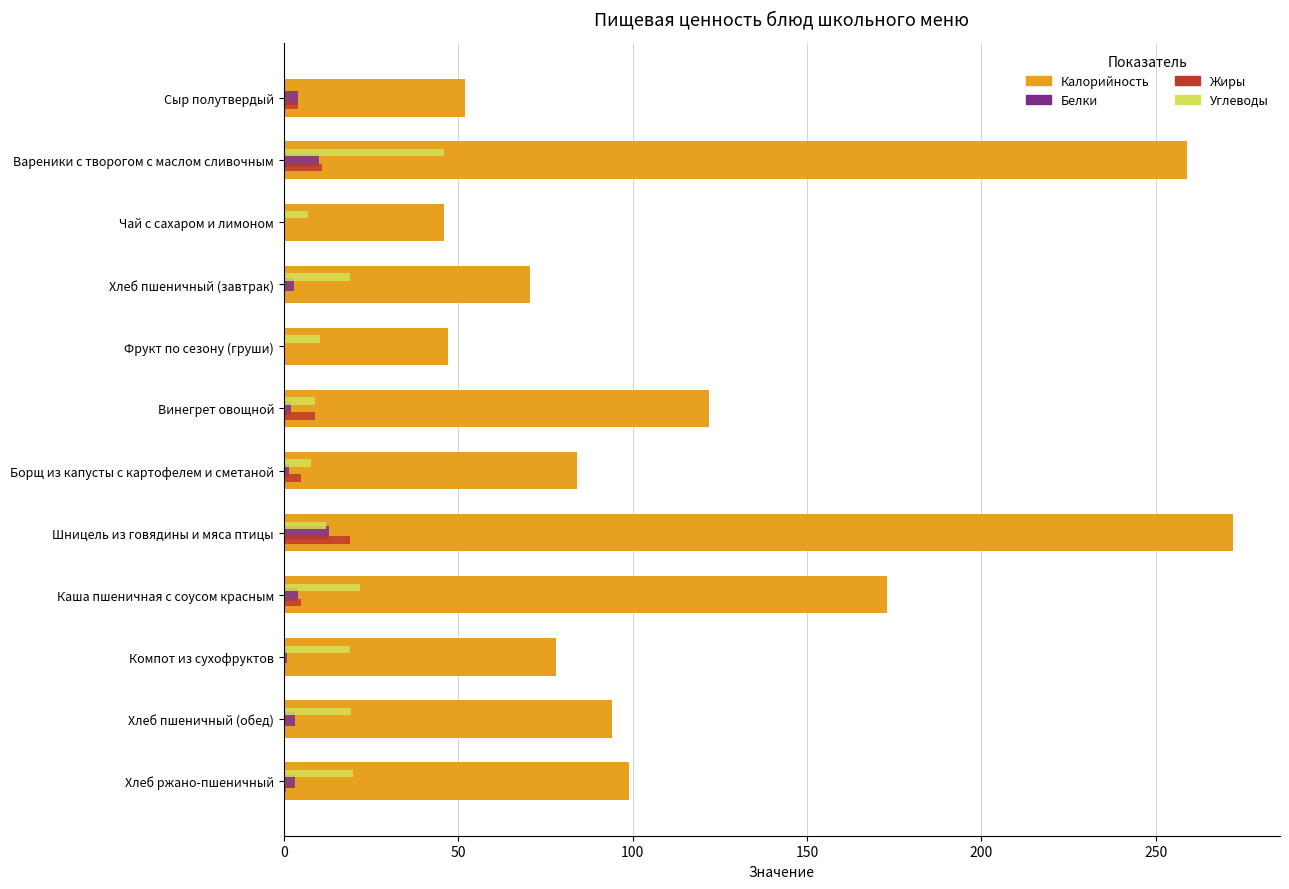

How many data points does each series have?

12